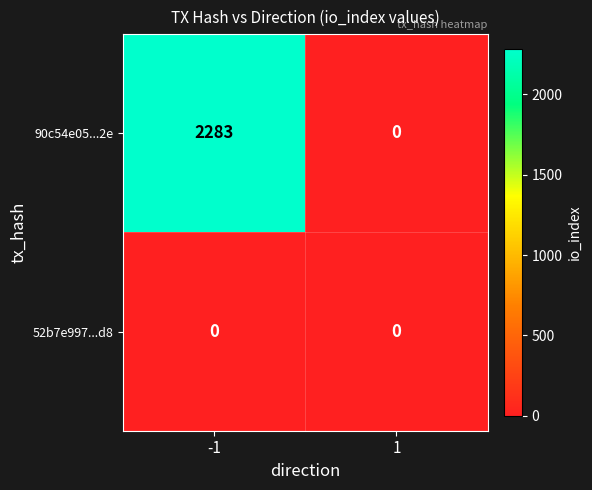

Is it true that 90c54e05...2e equals 592 at -1?

False